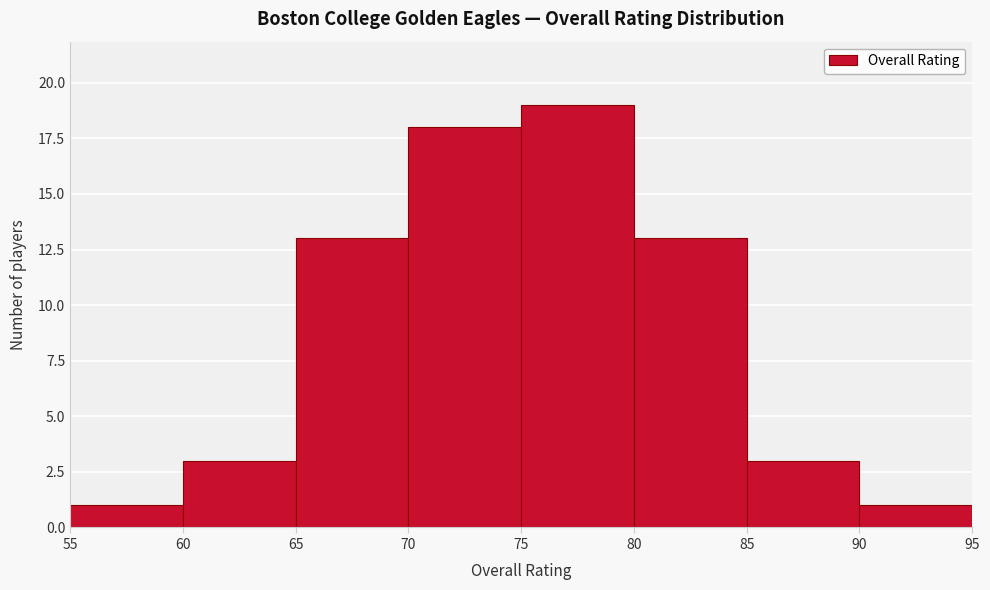

What is the height of the bar covering 65 to 70 on the x-axis? The values are not printed on the chart, so give them approximately, as read against the axis.

13